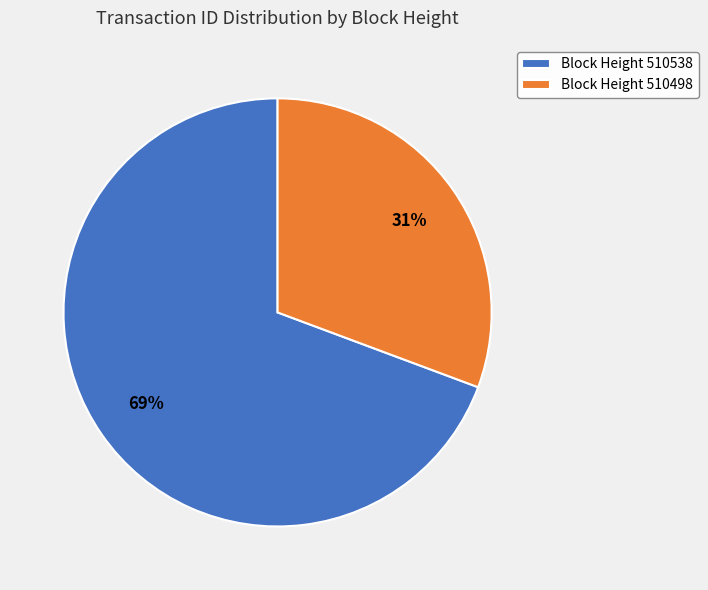

To the nearest percent, what is the average slice percentage?

50%